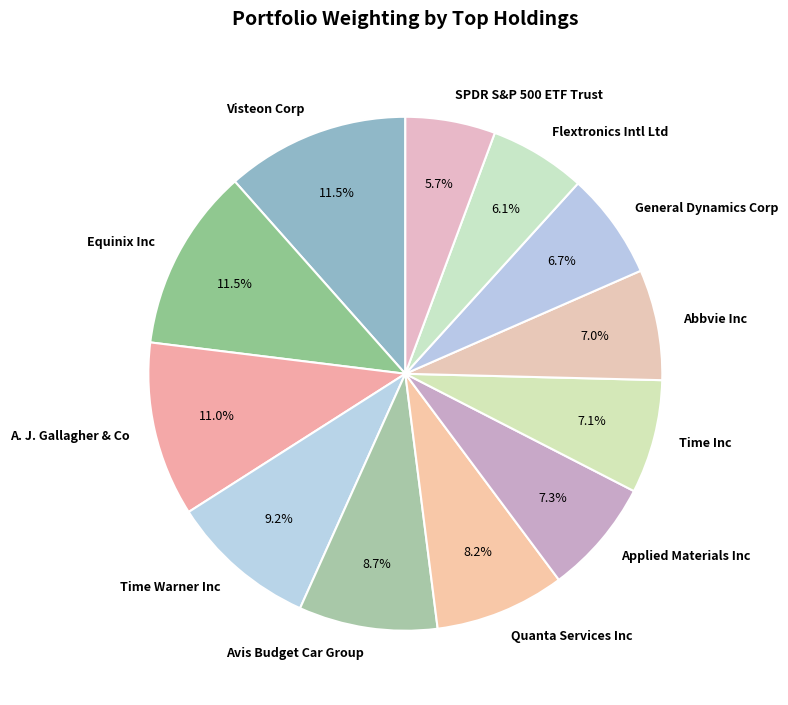

Is the sum of Equinix Inc and Abbvie Inc greater than half?

No